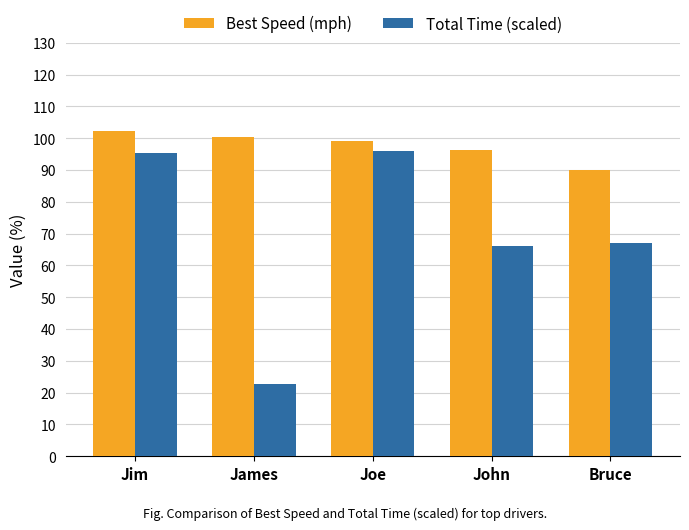

What is the minimum value shown in the chart?

22.8